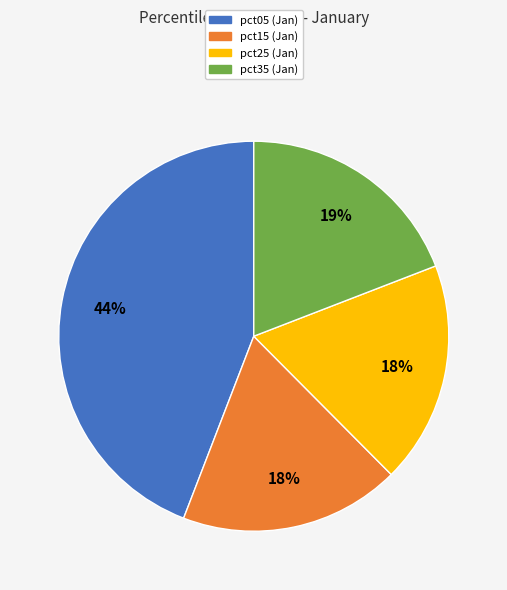

To the nearest percent, what is the average slice percentage?

25%